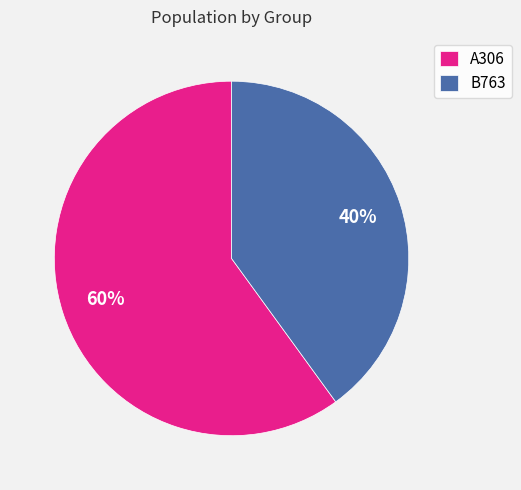

To the nearest percent, what is the difference between the largest and smallest slice percentages?

20%